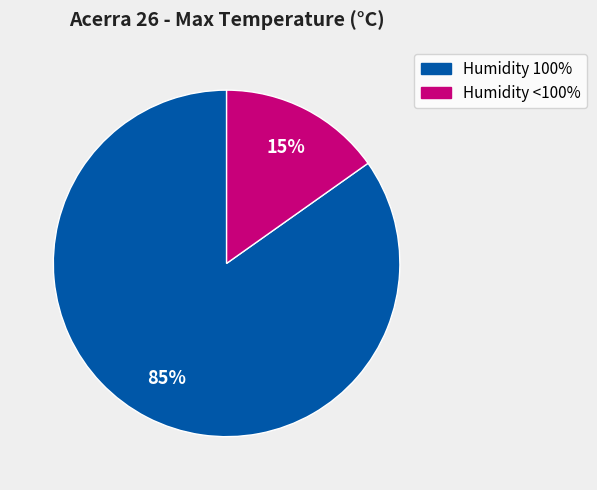

To the nearest percent, what is the difference between the largest and smallest slice percentages?

70%